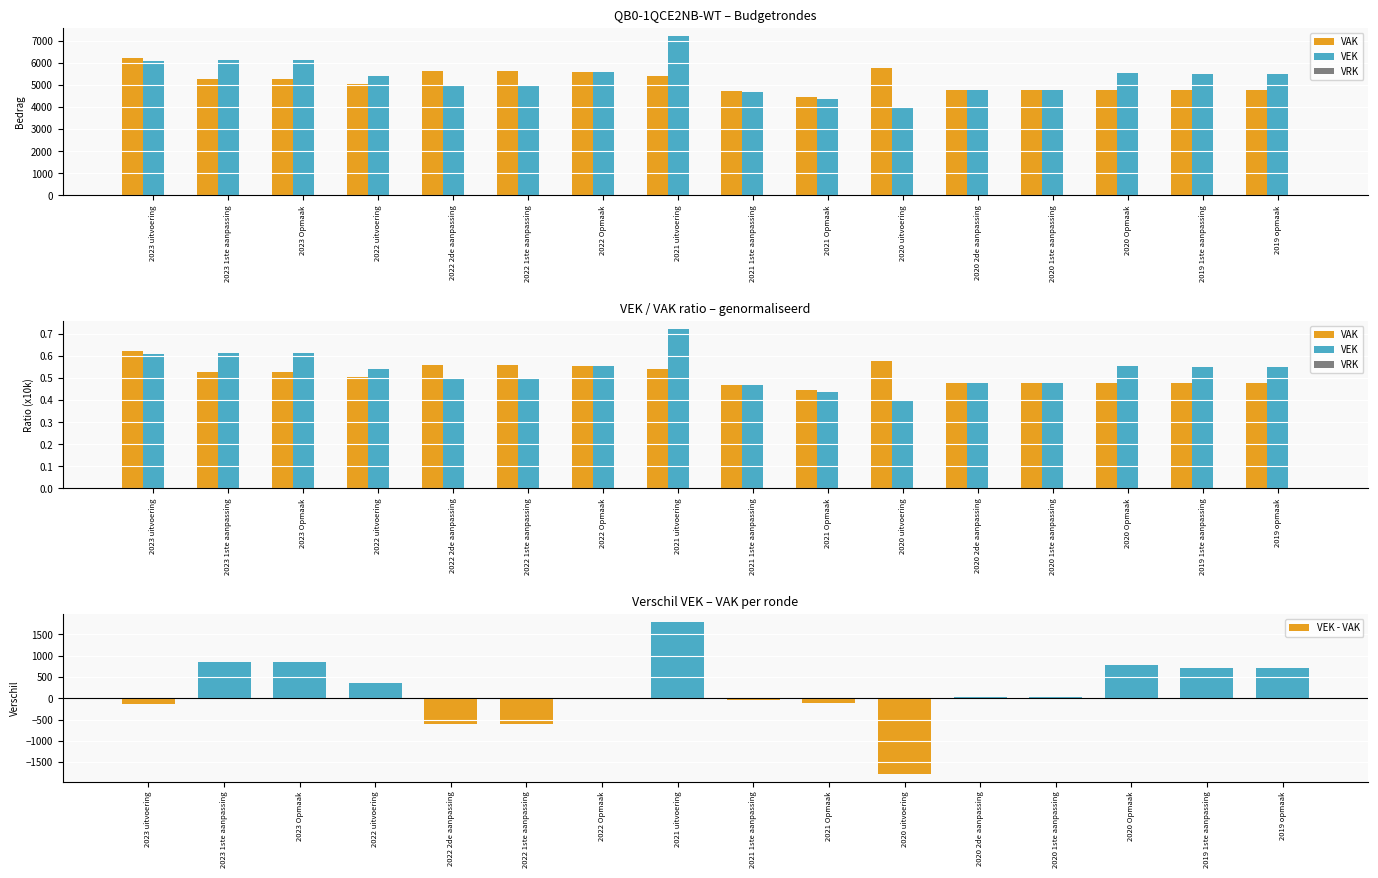

What is the sum of the VEK - VAK values at 2021 Opmaak and 2020 1ste aanpassing?

-80